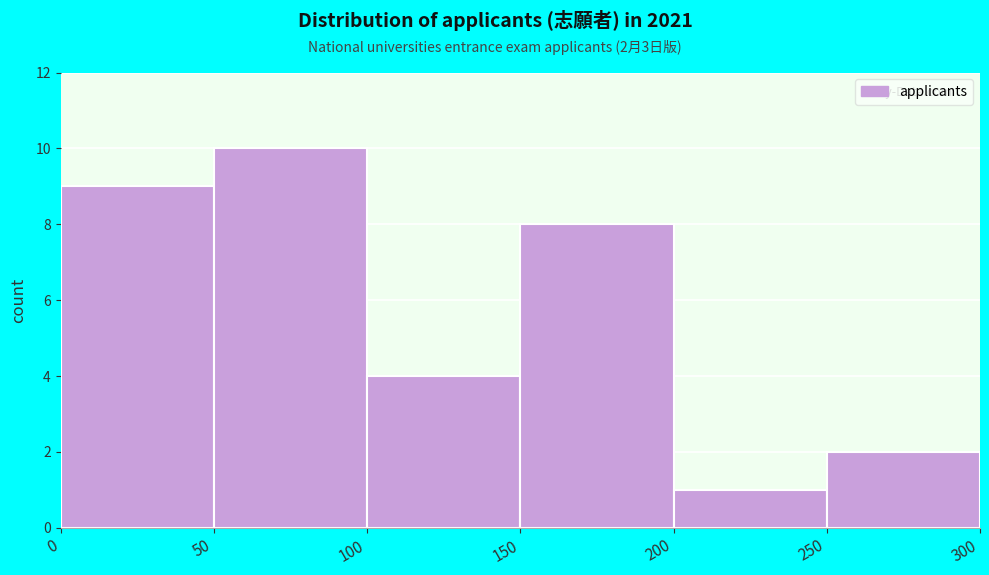

Which range on the x-axis has the tallest bar?

50 to 100